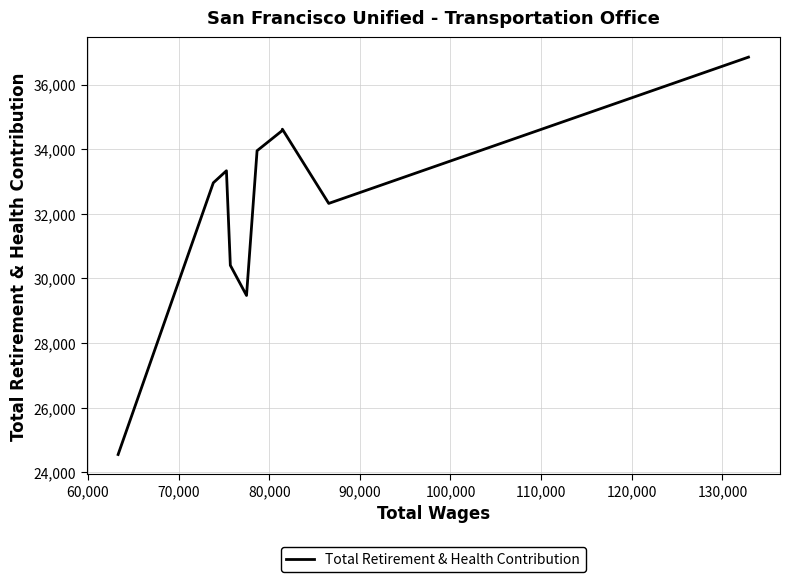

What is the maximum value shown in the chart?

36851